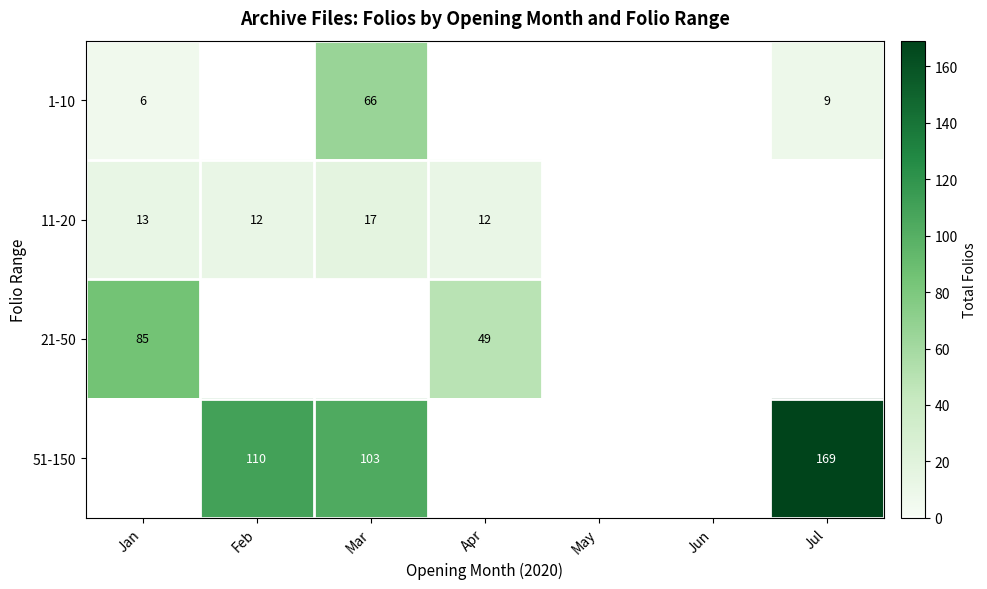

How many distinct data groups are displayed?

4